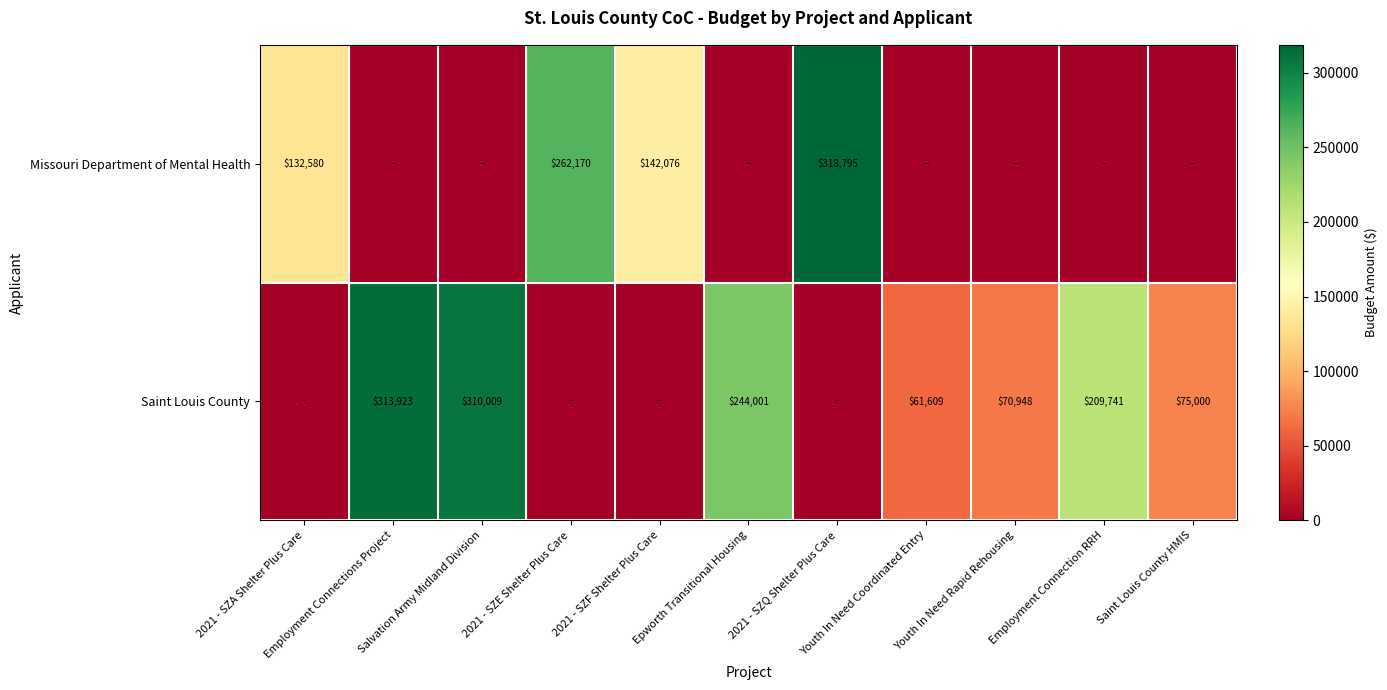

How many distinct data groups are displayed?

2